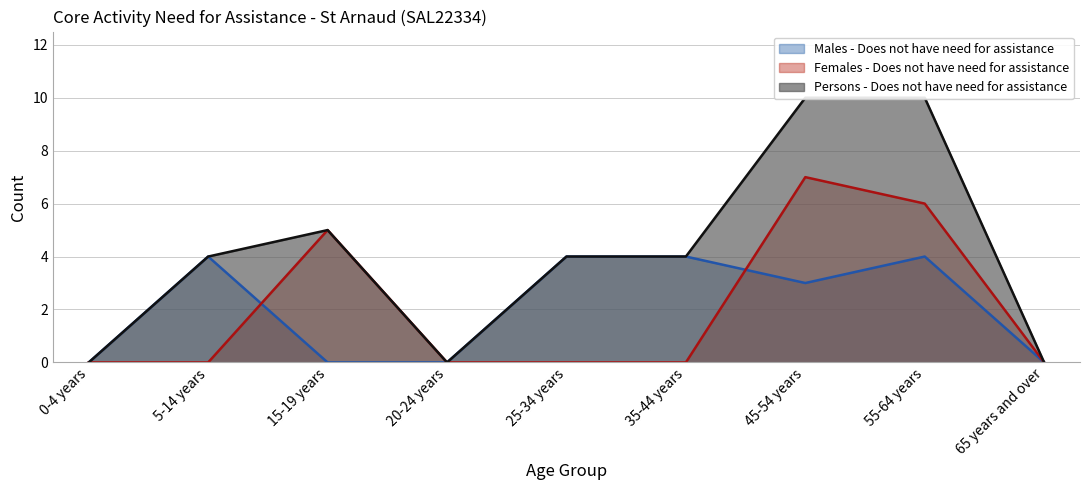

What is the maximum value shown in the chart?

10